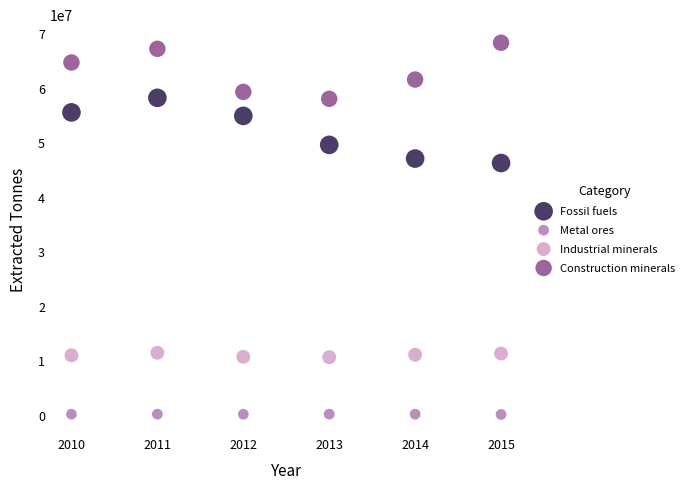

Across all series, what Y value is closest to 34161510?

46183220